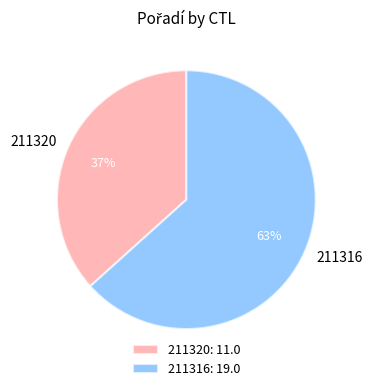

Is 211316 the majority of the pie?

Yes